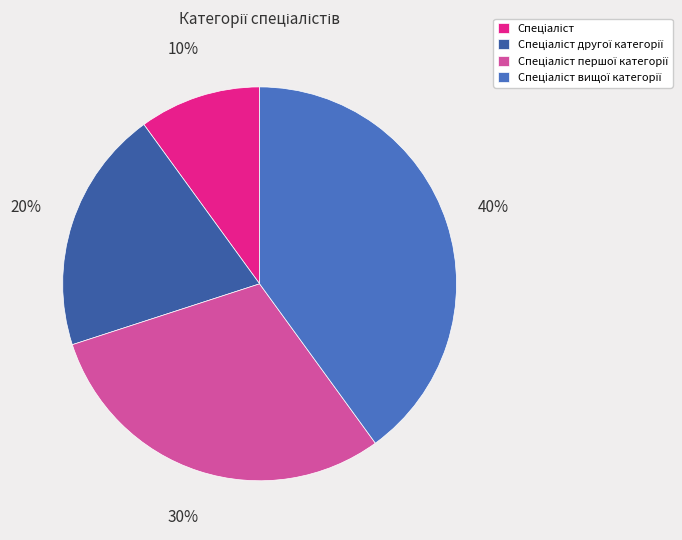

Combined, do Спеціаліст першої категорії and Спеціаліст вищої категорії account for over 50%?

Yes